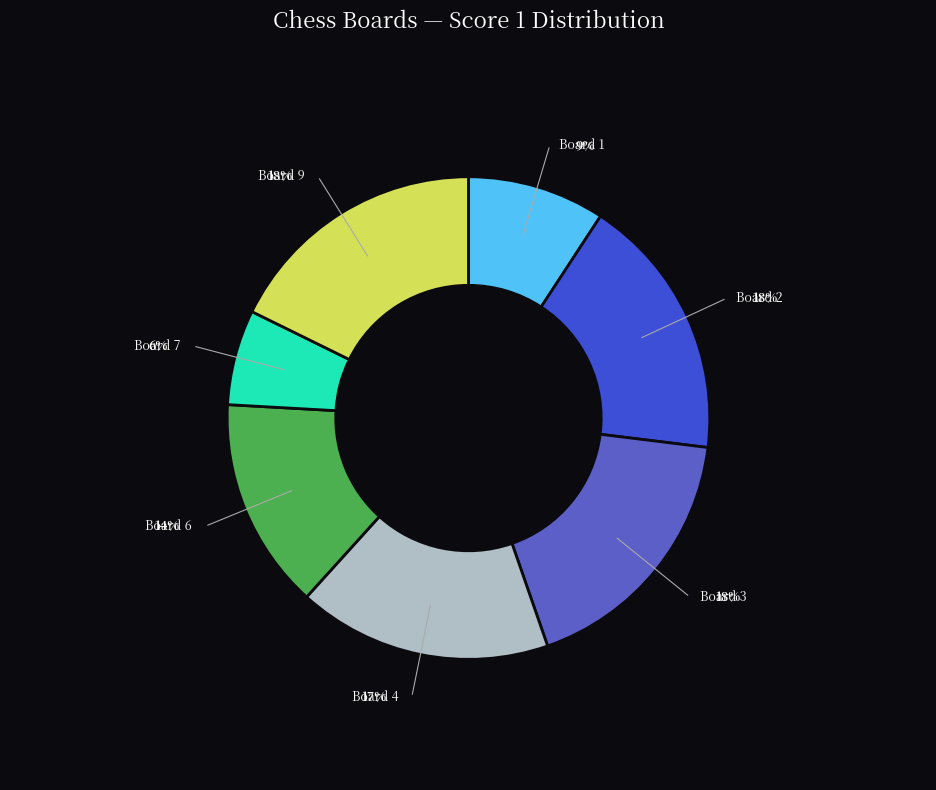

Count the number of slices in the pie.

7